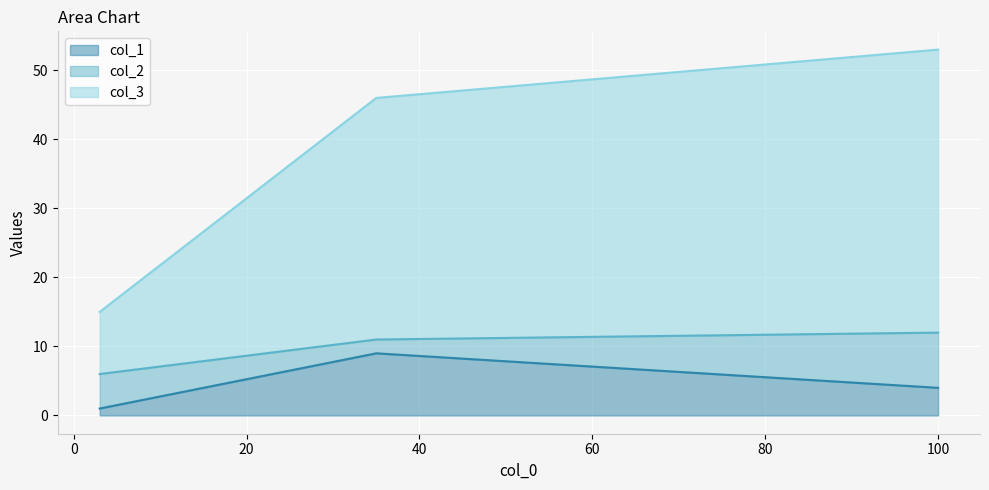

At which category does the chart reach its peak across all series?

100